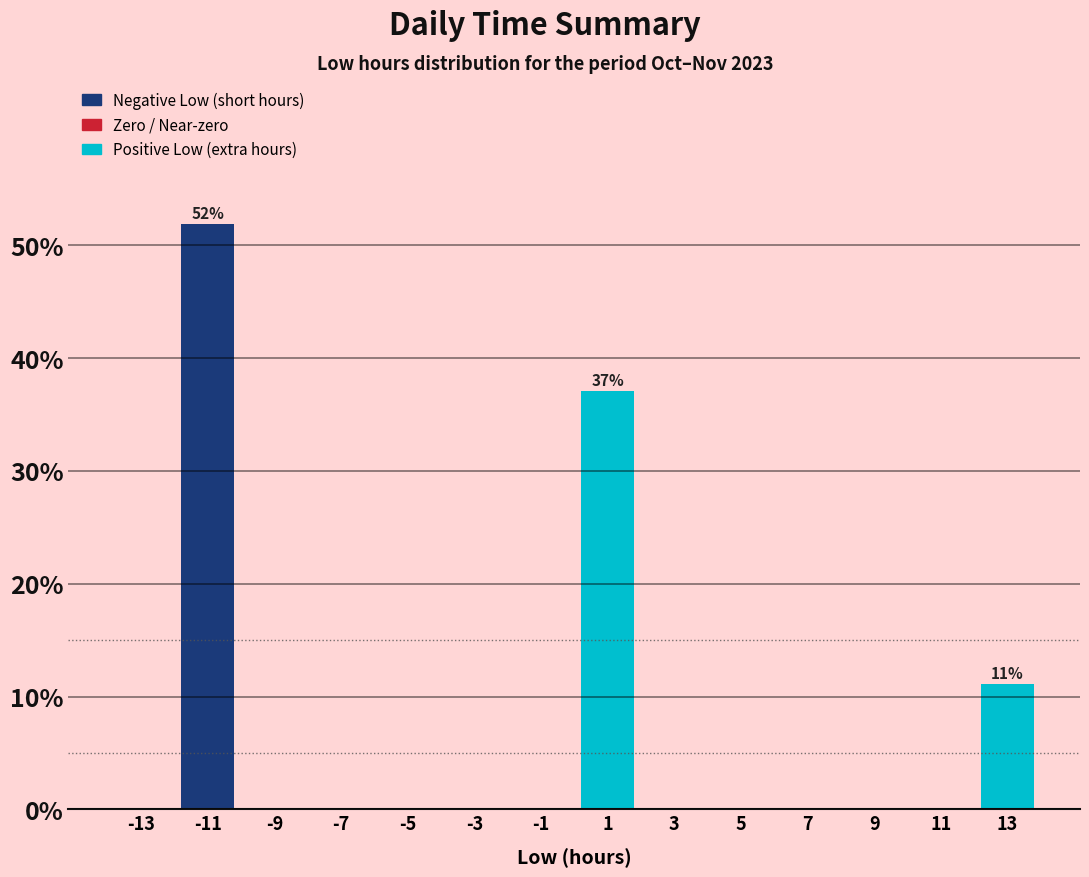

Which range on the x-axis has the tallest bar?

-12 to -10